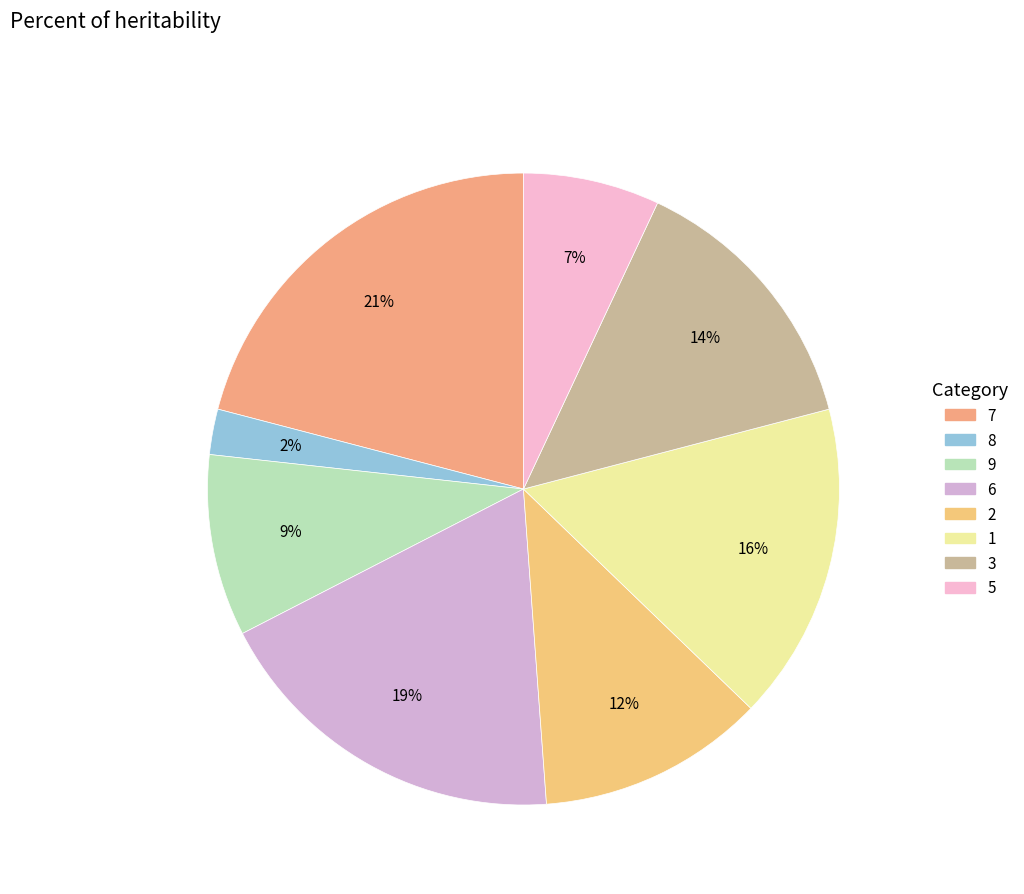

To the nearest percent, what is the difference between the largest and smallest slice percentages?

19%